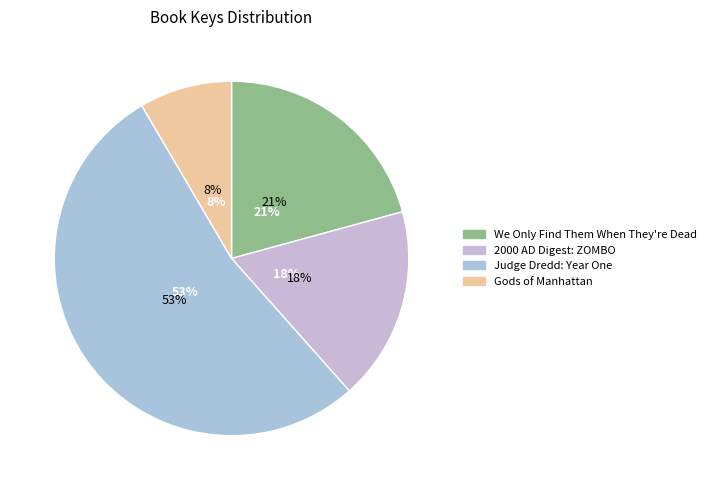

Between Judge Dredd: Year One and Gods of Manhattan, which is larger?

Judge Dredd: Year One